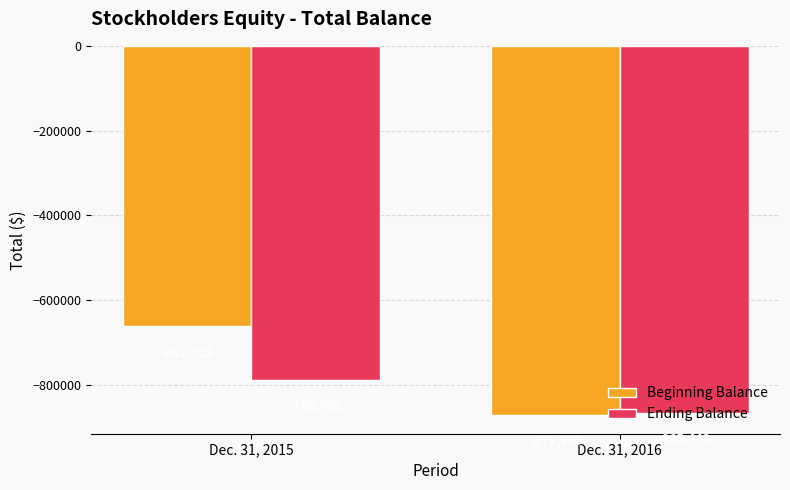

What is the sum of all Ending Balance values?

-1653449